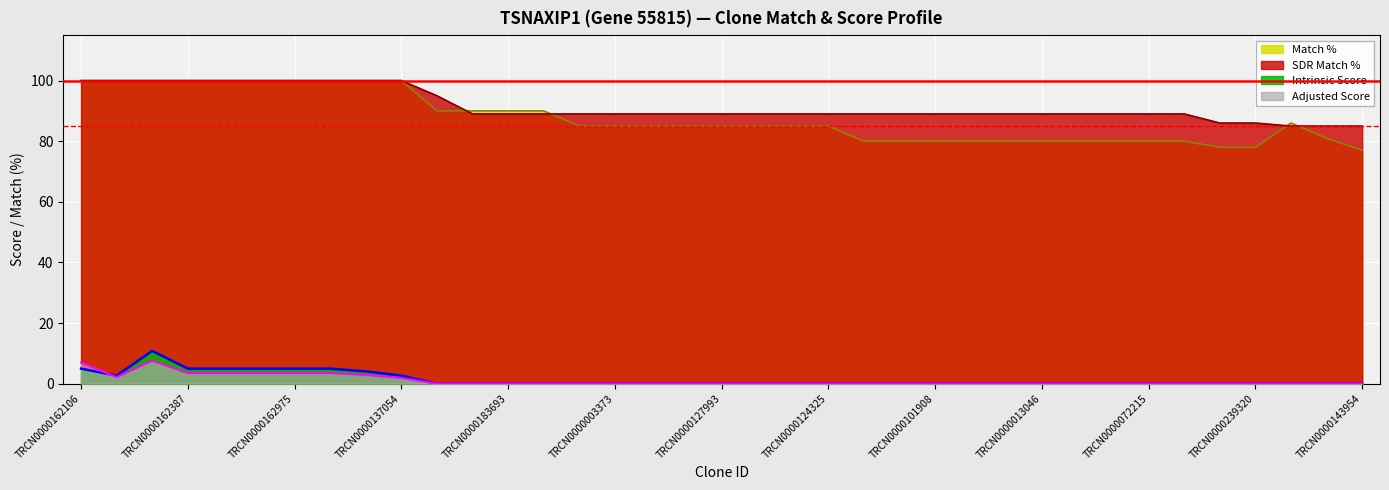

True or false: SDR Match % and Adjusted Score intersect in this chart.

False